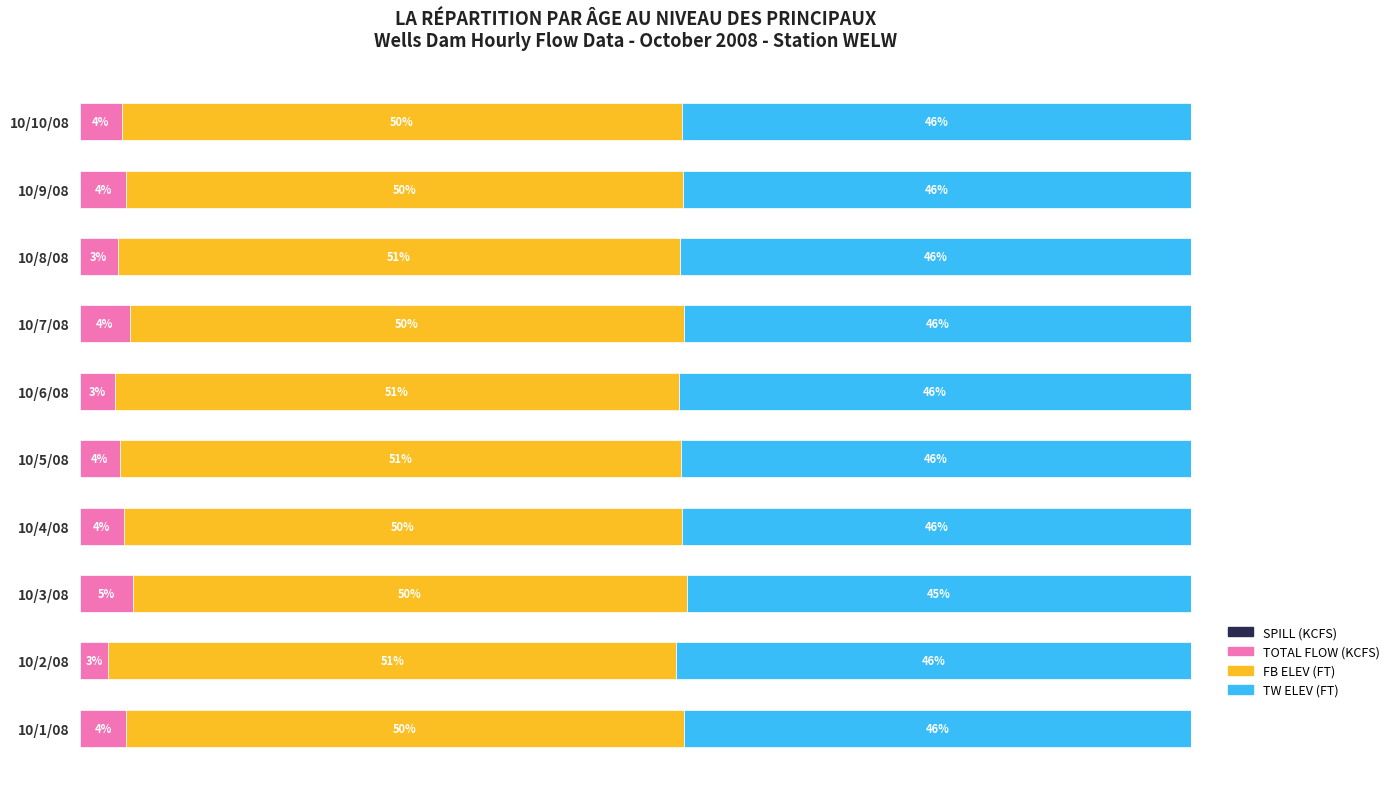

Which category has the highest value in the TOTAL FLOW (KCFS) series?

10/3/08